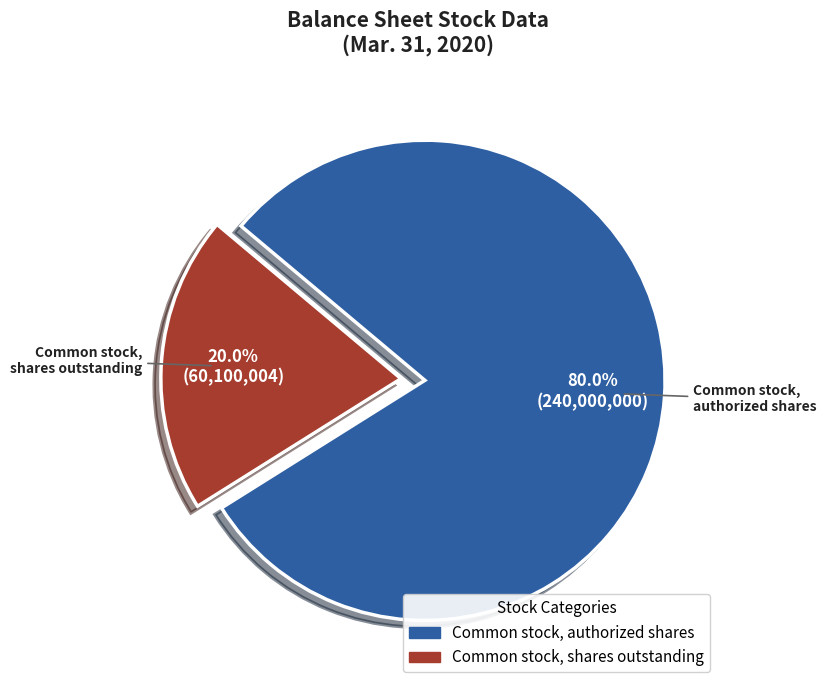

To the nearest percent, what is the difference between the Common stock, authorized shares and Common stock, shares outstanding slice percentages?

60%